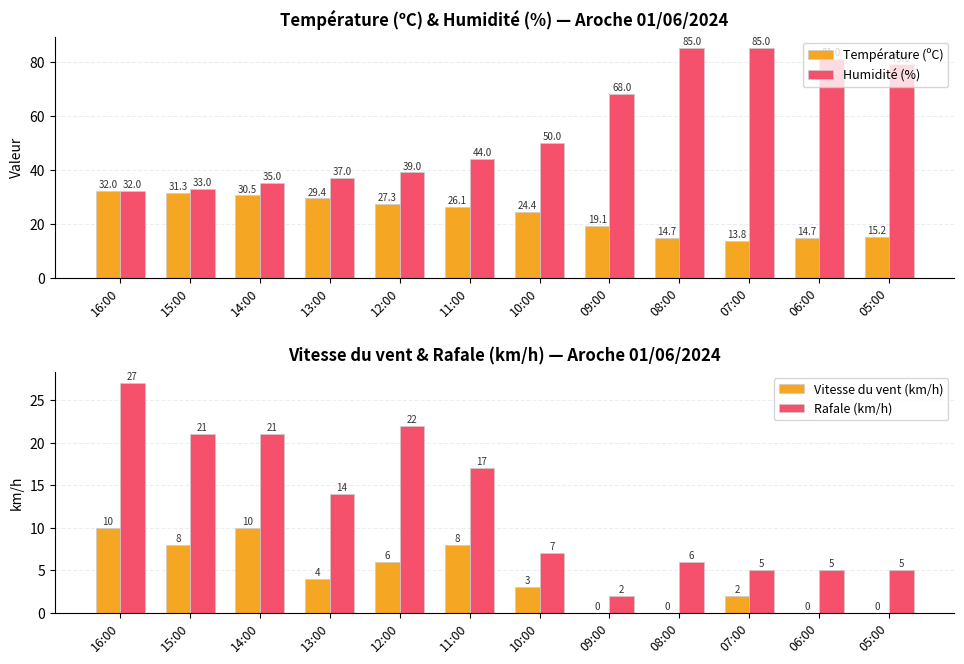

What is the sum of the Température (ºC) values at 08:00 and 16:00?

46.7